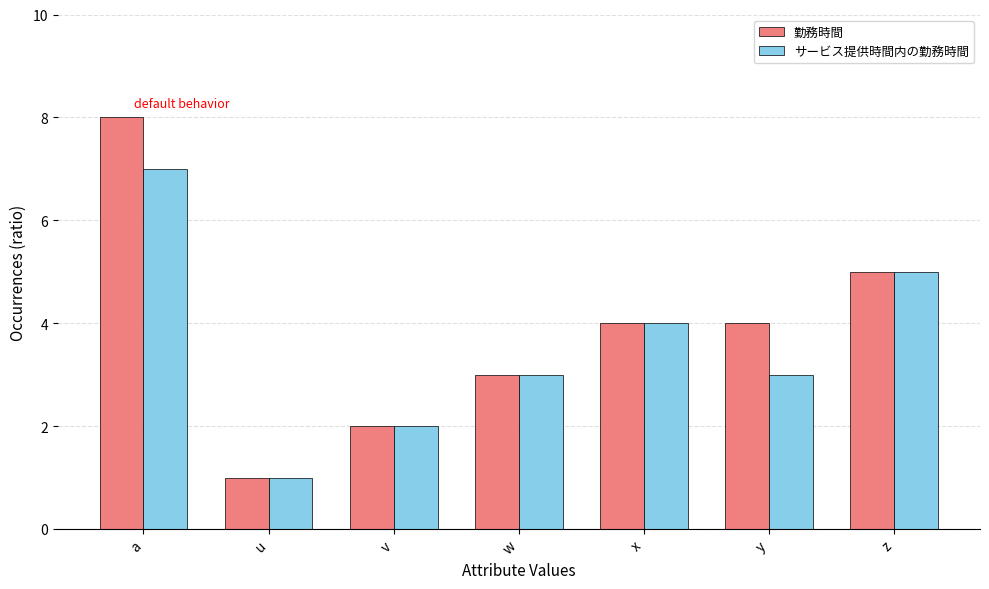

What is the average value of the サービス提供時間内の勤務時間 series?

4